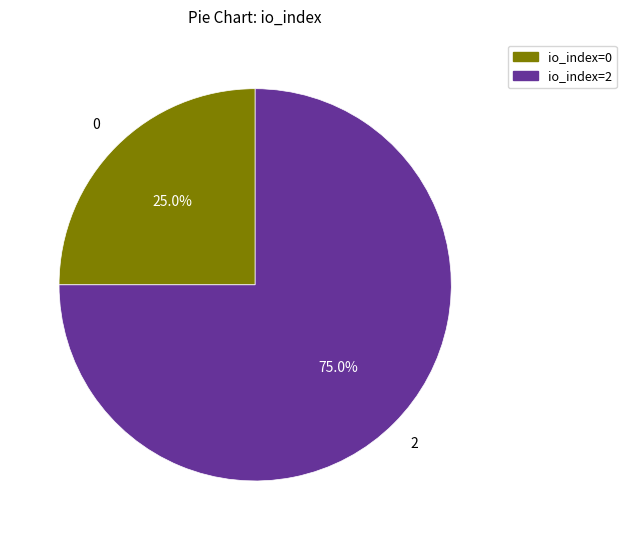

Which category has the smallest portion of the pie?

io_index=0